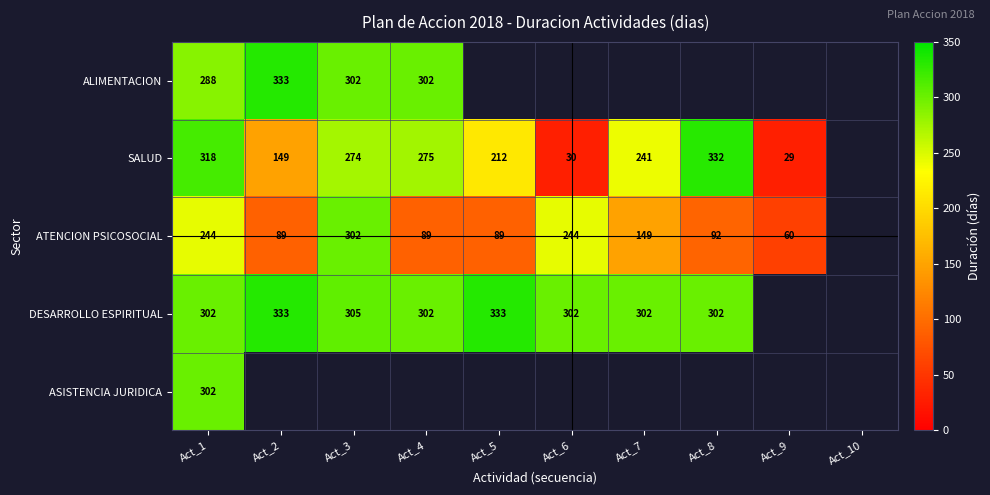

What is the spread (max minus min) of values at Act_1?

74